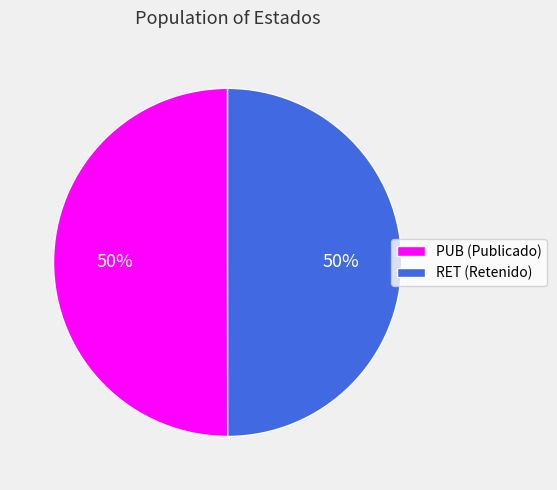

To the nearest percent, what is the combined percentage of RET and PUB?

100%